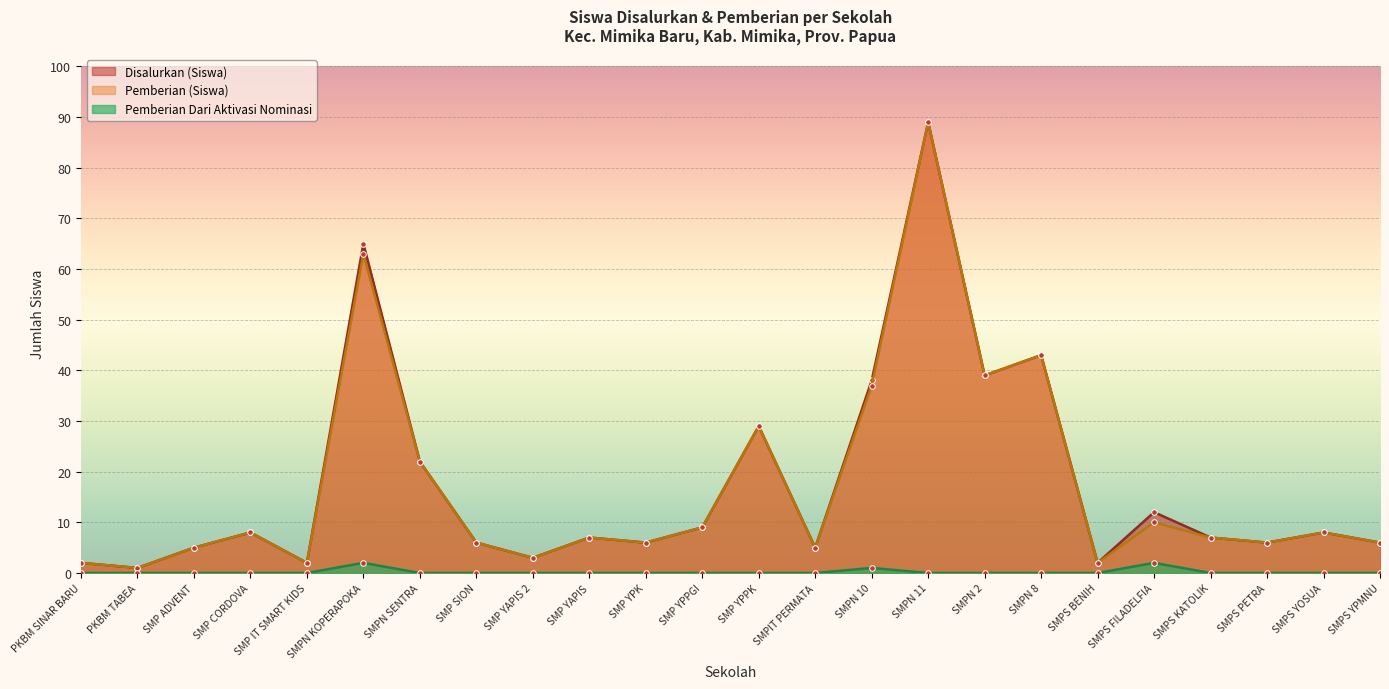

What position from the left is SMP ADVENT?

3